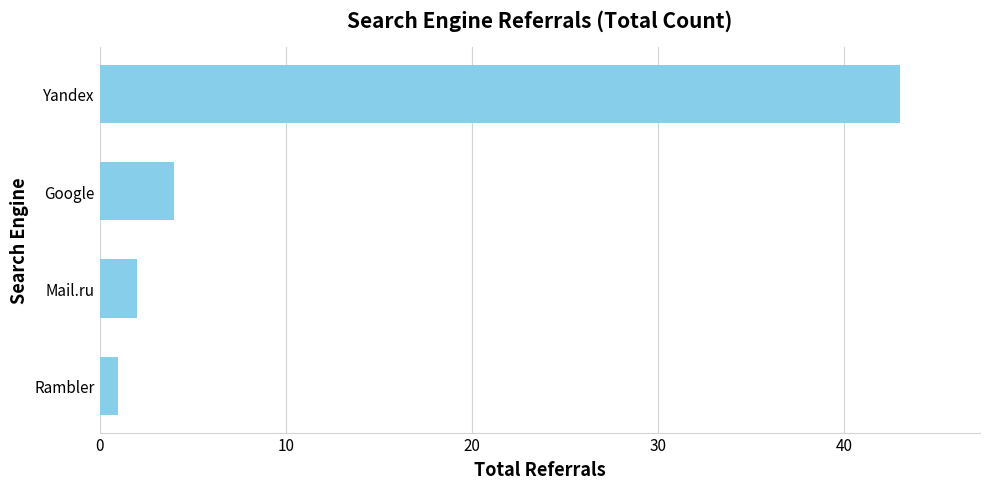

Is it true that the value at Yandex is 24?

False